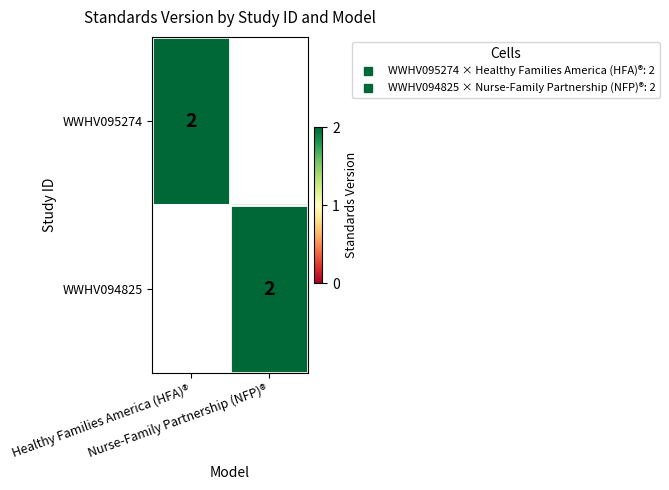

Which series has the widest spread of values?

WWHV095274